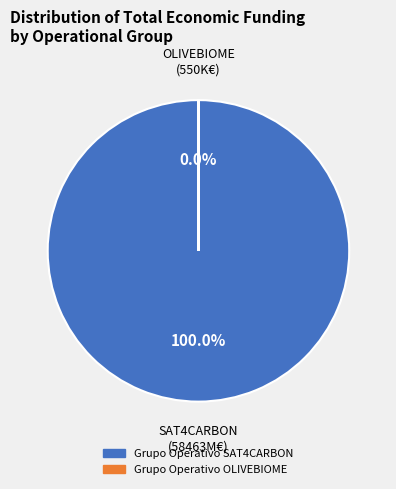

Count the number of slices in the pie.

2